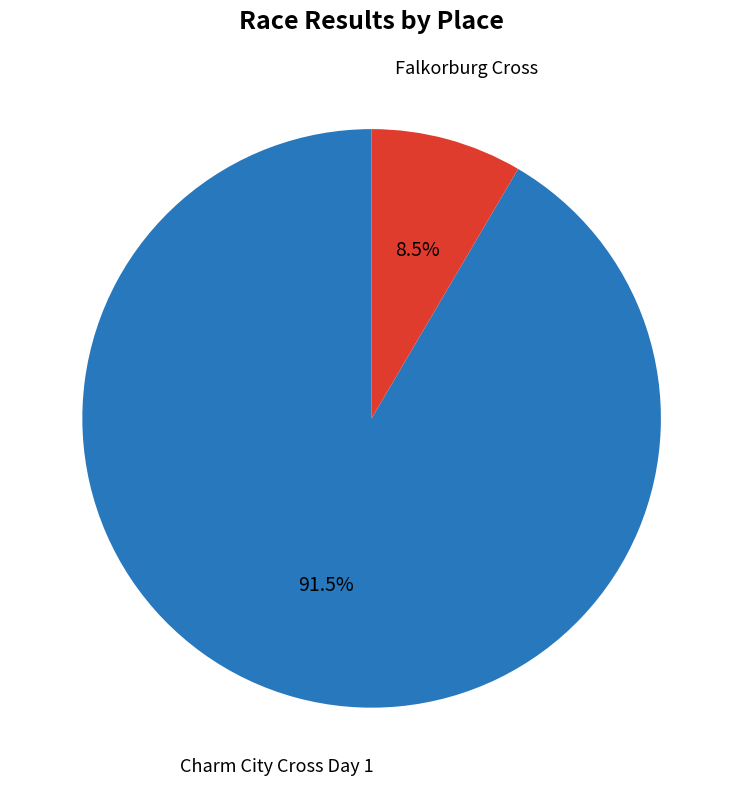

Is there a majority slice in this chart?

Yes